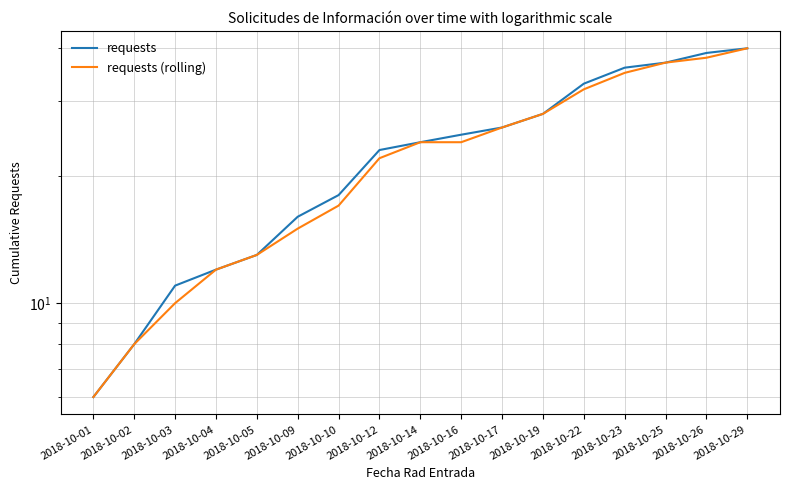

Reading right to left, list all the values displayed in this chart.

requests: 2018-10-29=40	2018-10-26=39	2018-10-25=37	2018-10-23=36	2018-10-22=33	2018-10-19=28	2018-10-17=26	2018-10-16=25	2018-10-14=24	2018-10-12=23	2018-10-10=18	2018-10-09=16	2018-10-05=13	2018-10-04=12	2018-10-03=11	2018-10-02=8	2018-10-01=6
requests (rolling): 2018-10-29=40	2018-10-26=38	2018-10-25=37	2018-10-23=35	2018-10-22=32	2018-10-19=28	2018-10-17=26	2018-10-16=24	2018-10-14=24	2018-10-12=22	2018-10-10=17	2018-10-09=15	2018-10-05=13	2018-10-04=12	2018-10-03=10	2018-10-02=8	2018-10-01=6